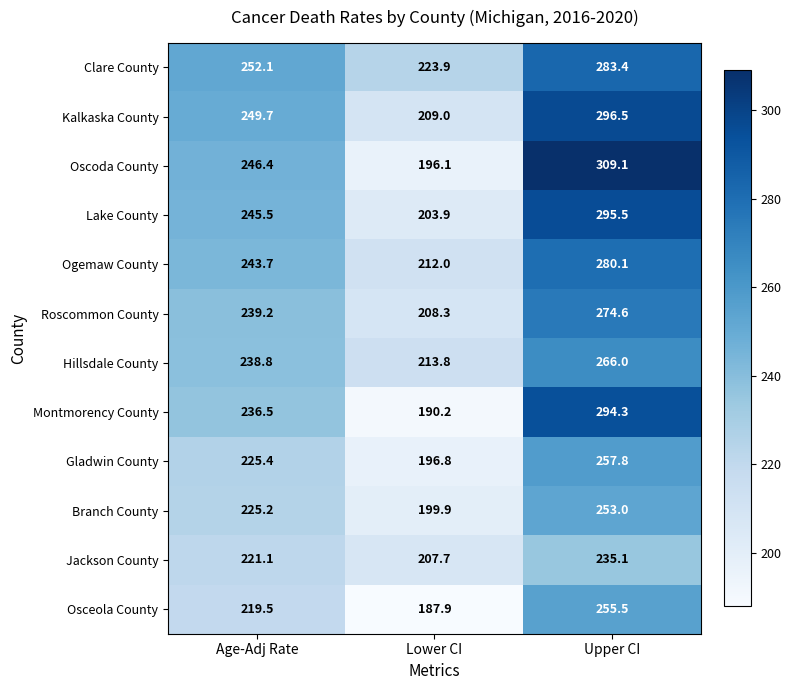

At which category does the chart reach its peak across all series?

Upper CI